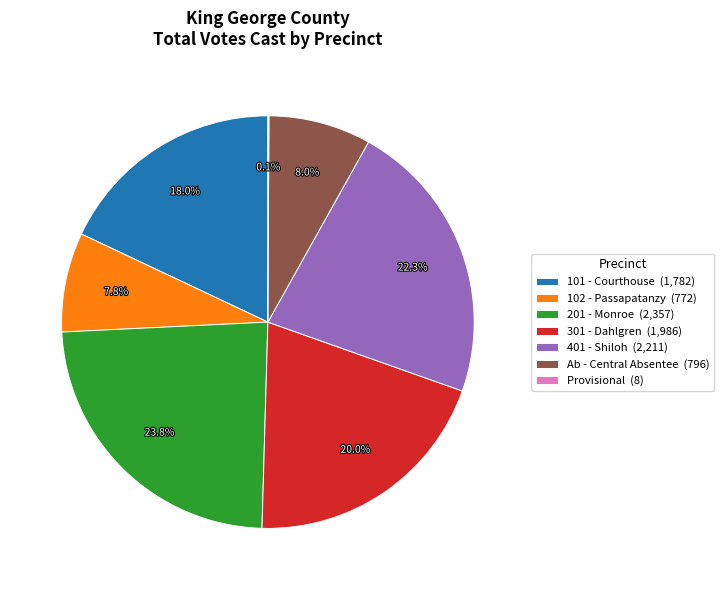

How much of the chart is everything except 301 - Dahlgren?

80.0%